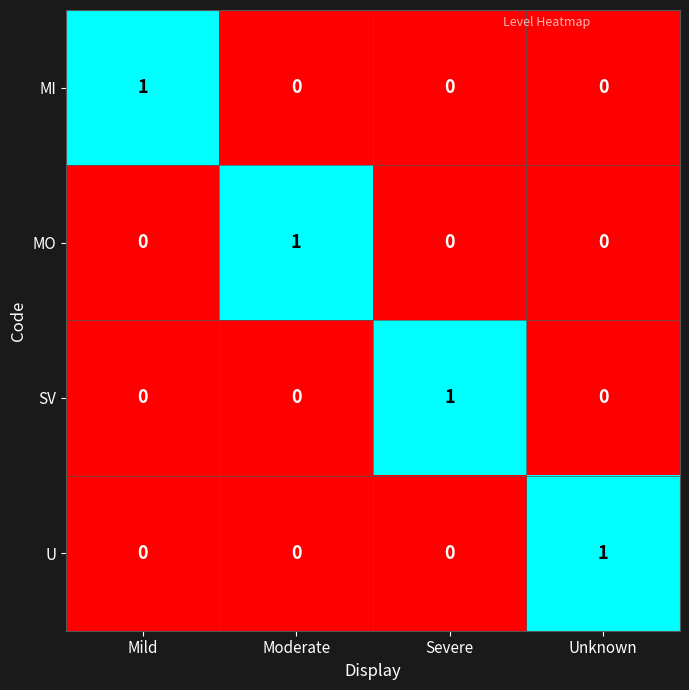

What is the maximum value shown in the chart?

1